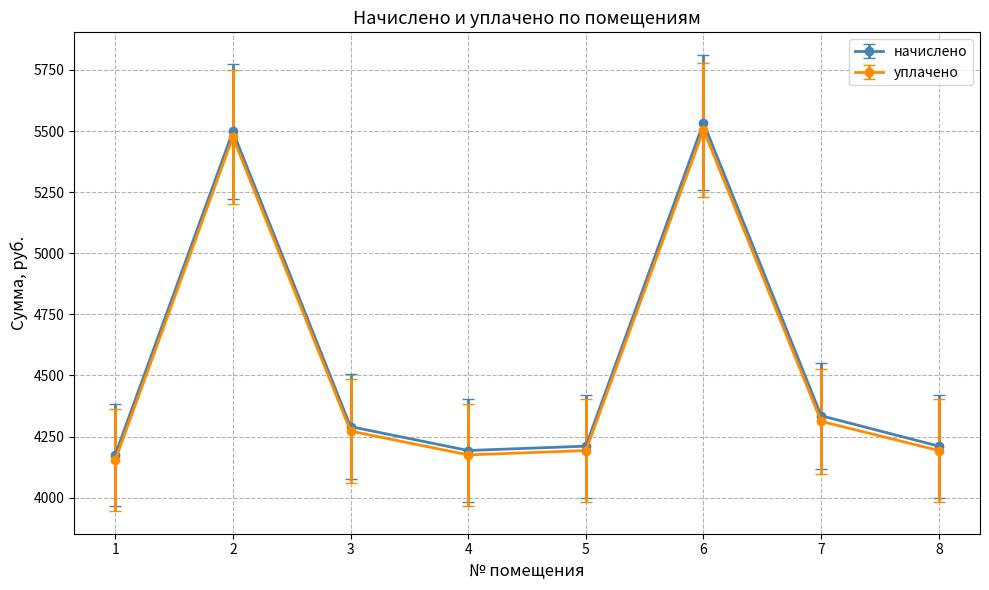

How many series are shown in this chart?

2